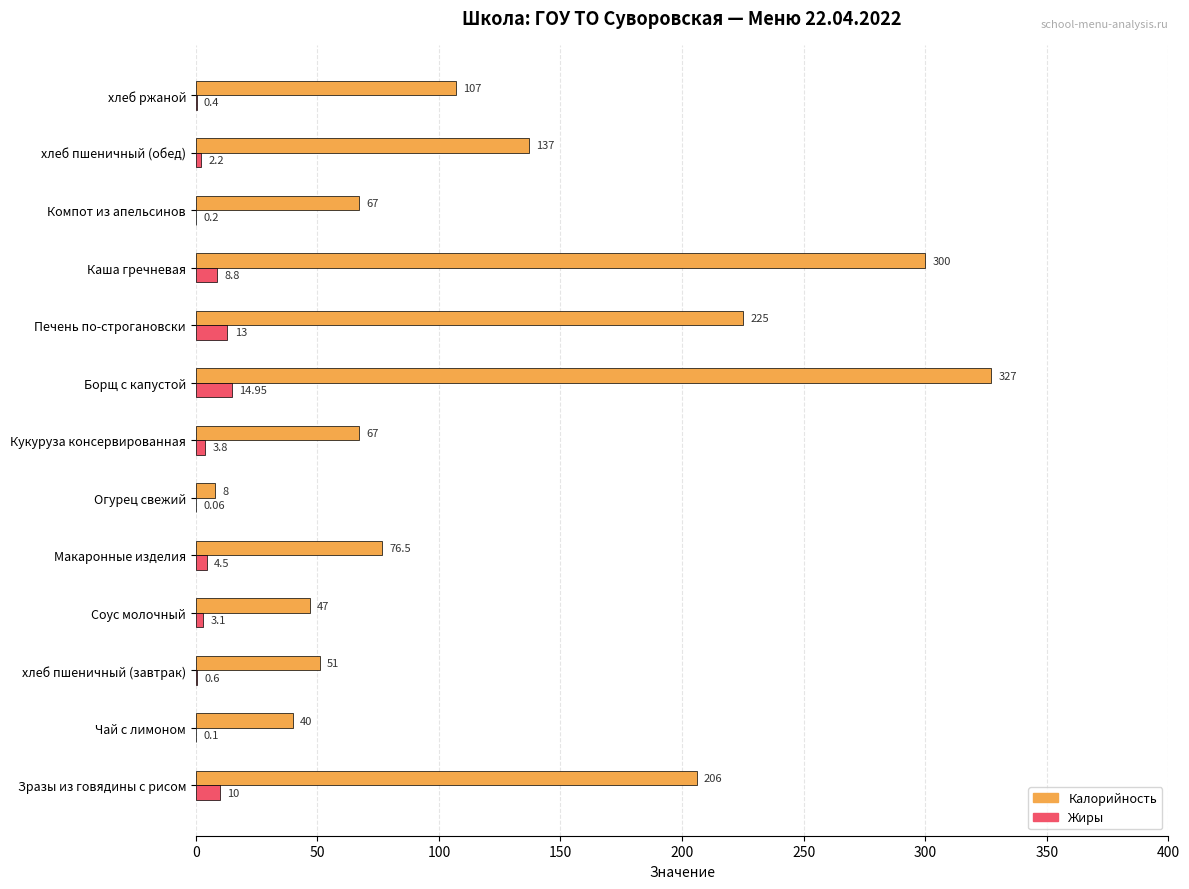

Which series has the largest total across all categories?

Калорийность